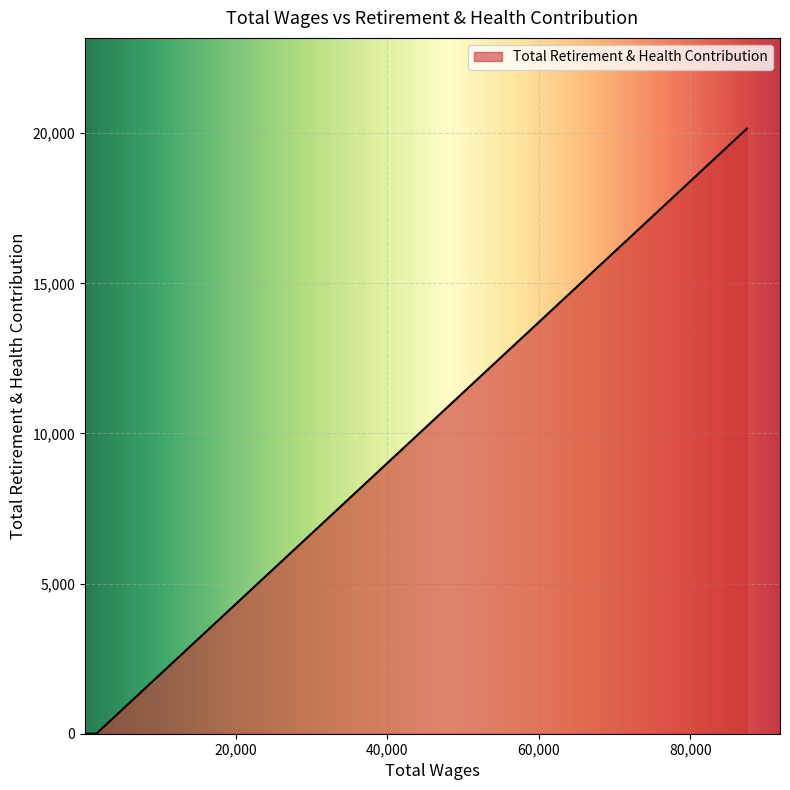

Is it true that the value at 288.0 is 0.0?

True